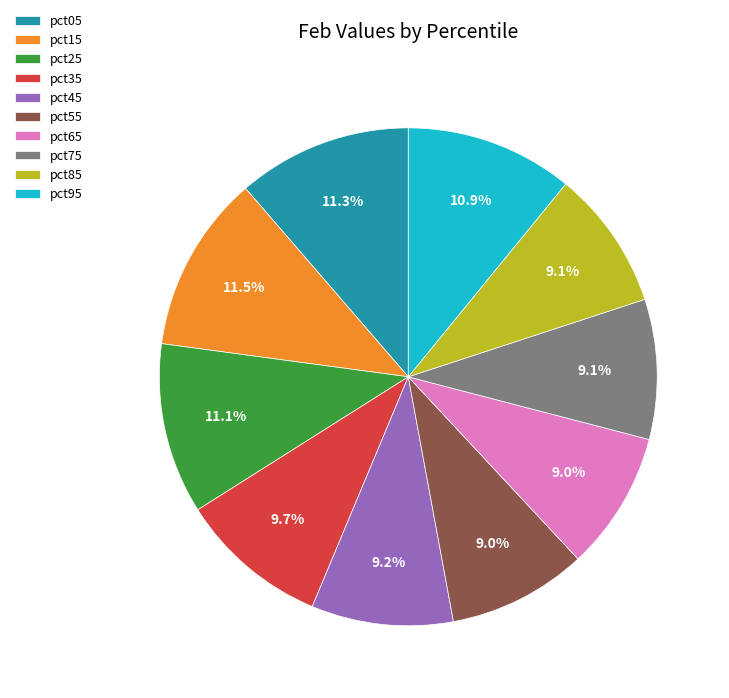

Which has a higher value, pct65 or pct15?

pct15